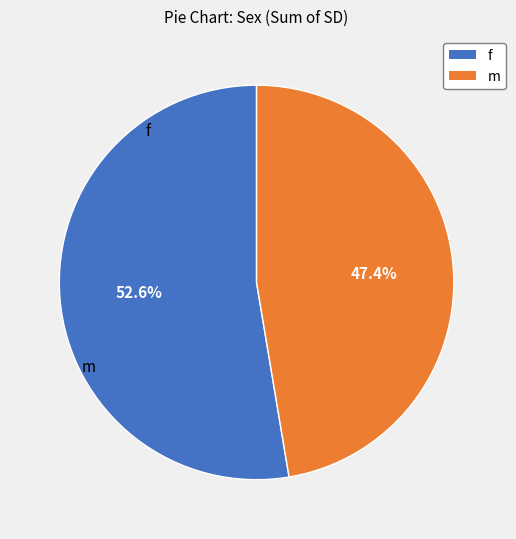

What percentage do f and m together represent?

100.0%